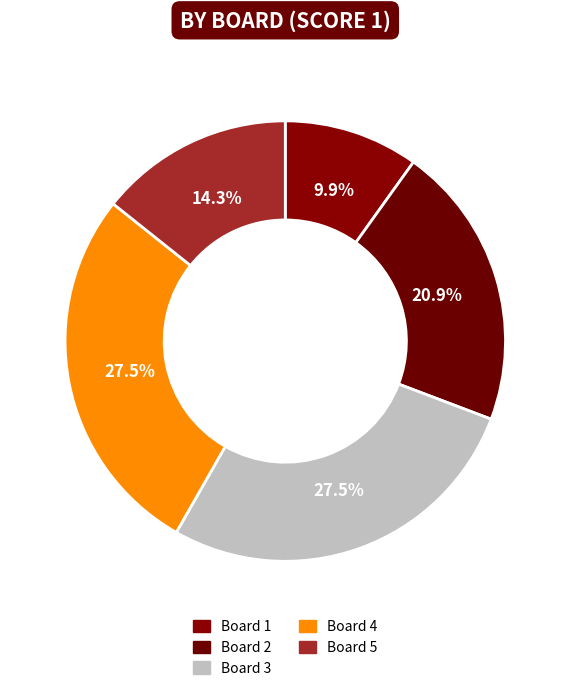

How many slices are in this pie chart?

5